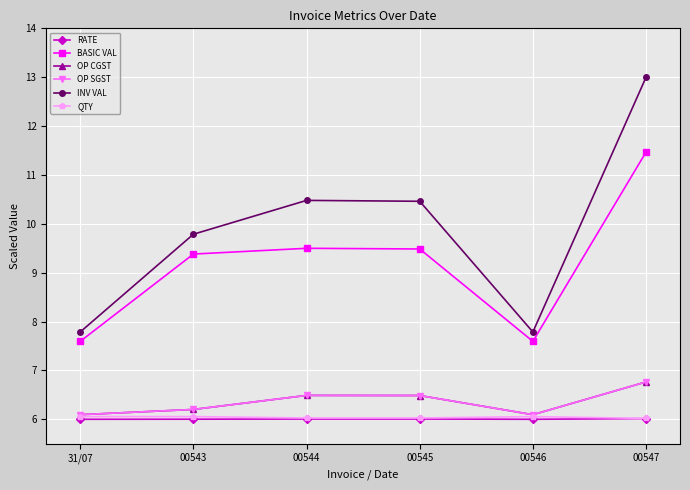

Is this an area chart (filled region under the line)?

No